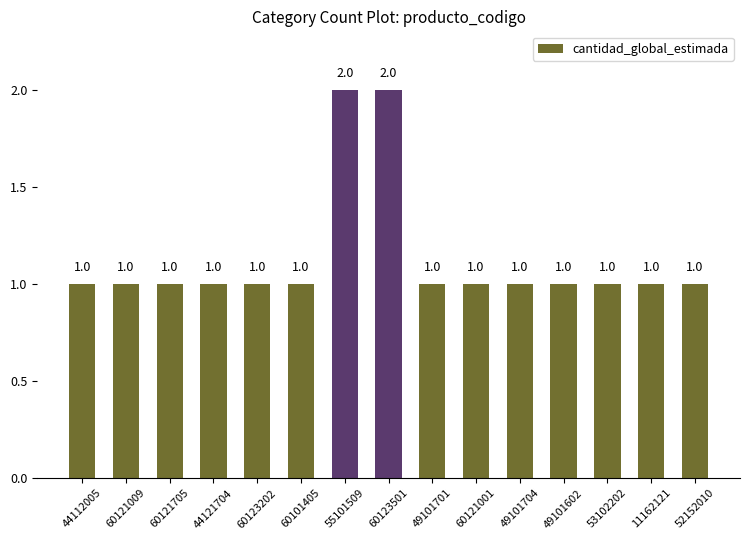

True or false: the data shows 1 at 44112005.

True